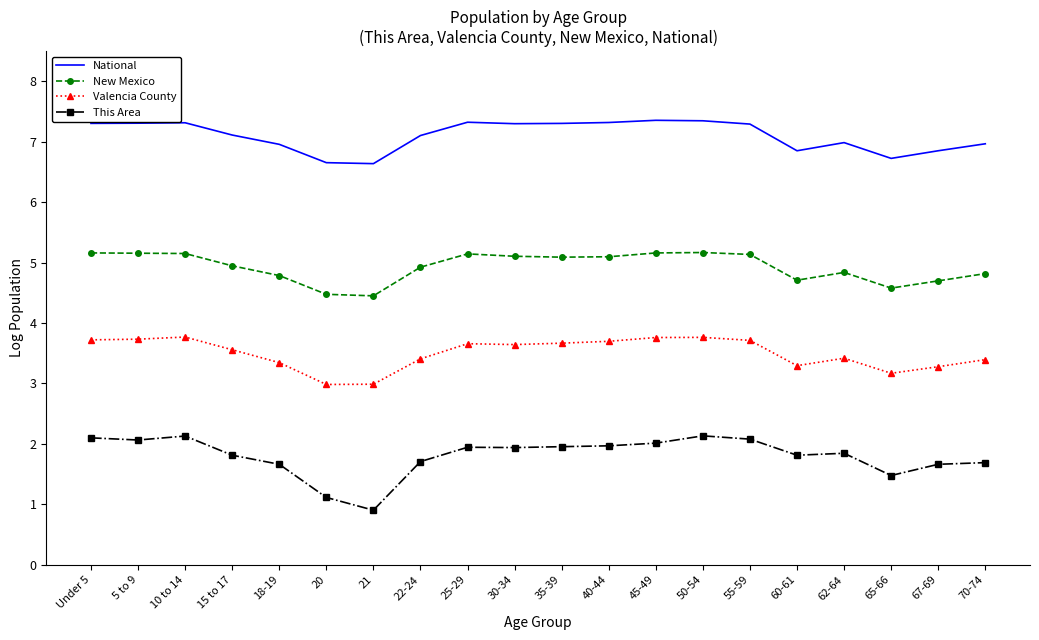

Rank the series by their maximum value, from lowest to highest.

This Area, Valencia County, New Mexico, National